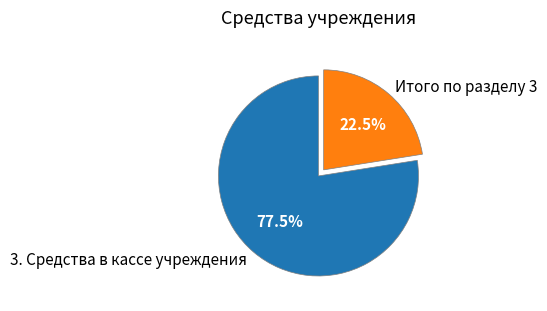

Is the sum of Итого по разделу 3 and 3. Средства в кассе учреждения greater than half?

Yes